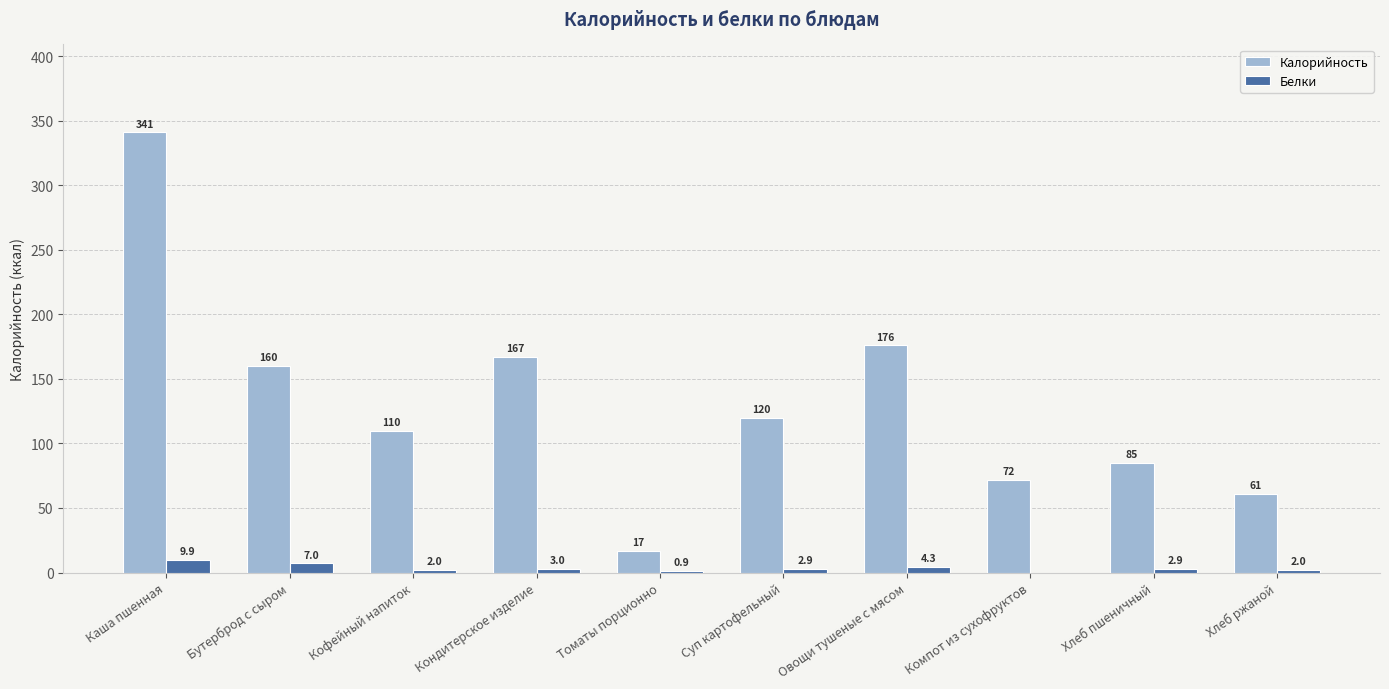

What is the difference between the Калорийность values at Бутерброд с сыром and Компот из сухофруктов?

88.0